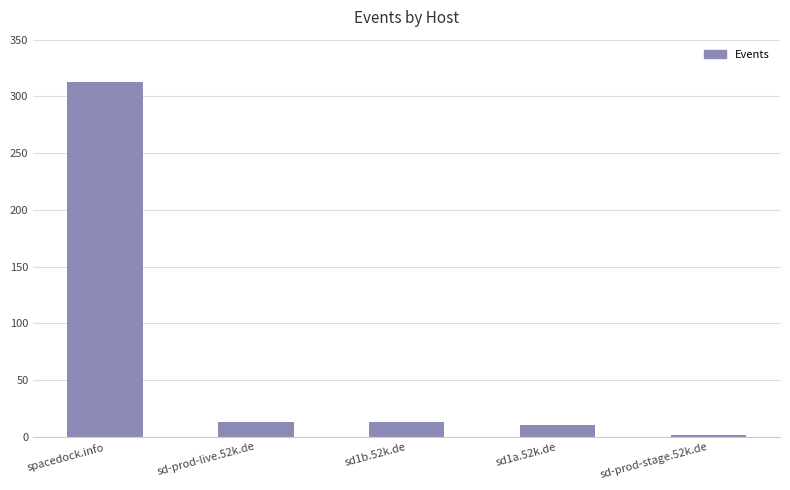

Are the bars horizontal?

No